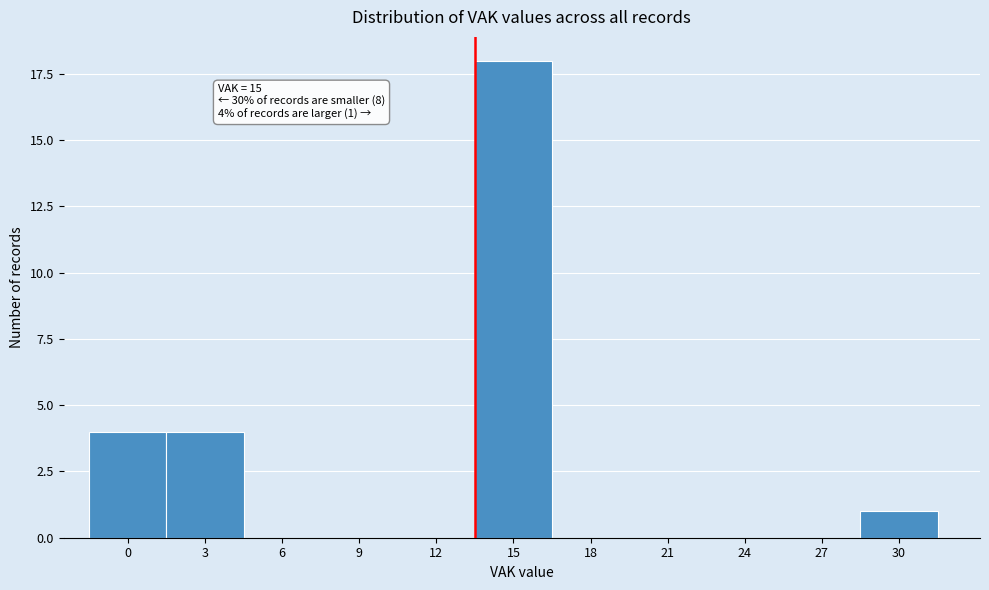

Reading left to right, list all the values displayed in this chart.

0=4	3=4	6=0	9=0	12=0	15=18	18=0	21=0	24=0	27=0	30=1